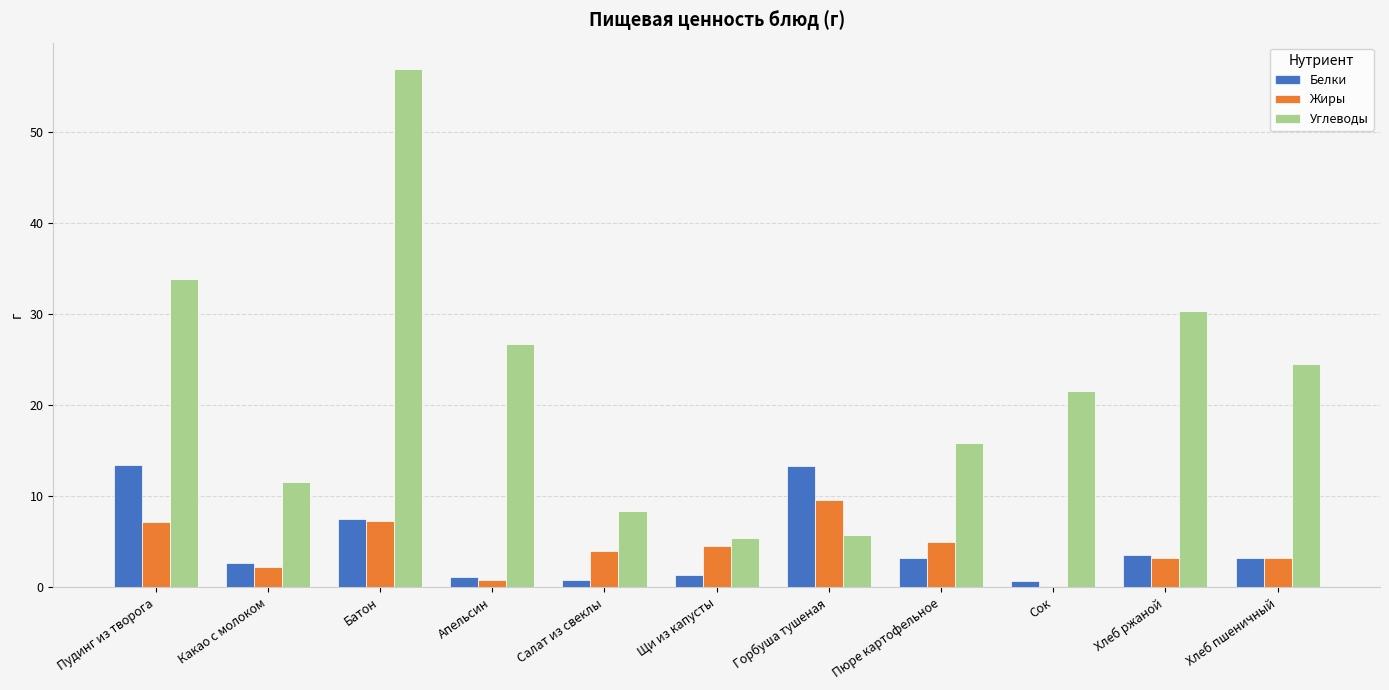

What are all the series names shown in the legend?

Белки, Жиры, Углеводы